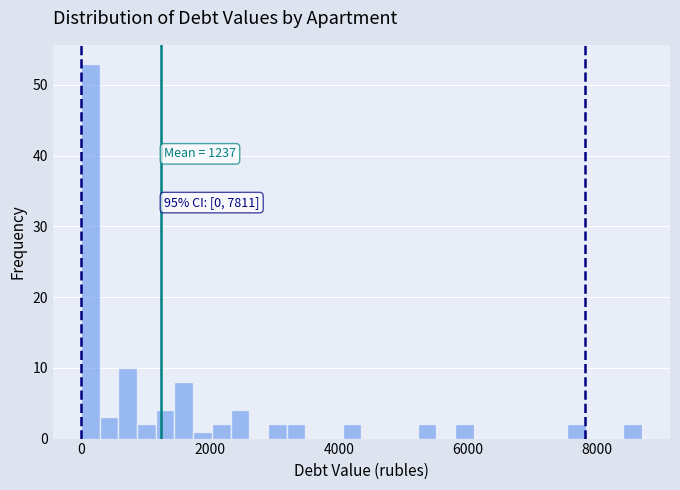

Read against the x-axis, roughly where is the centre of the tallest bar?

200